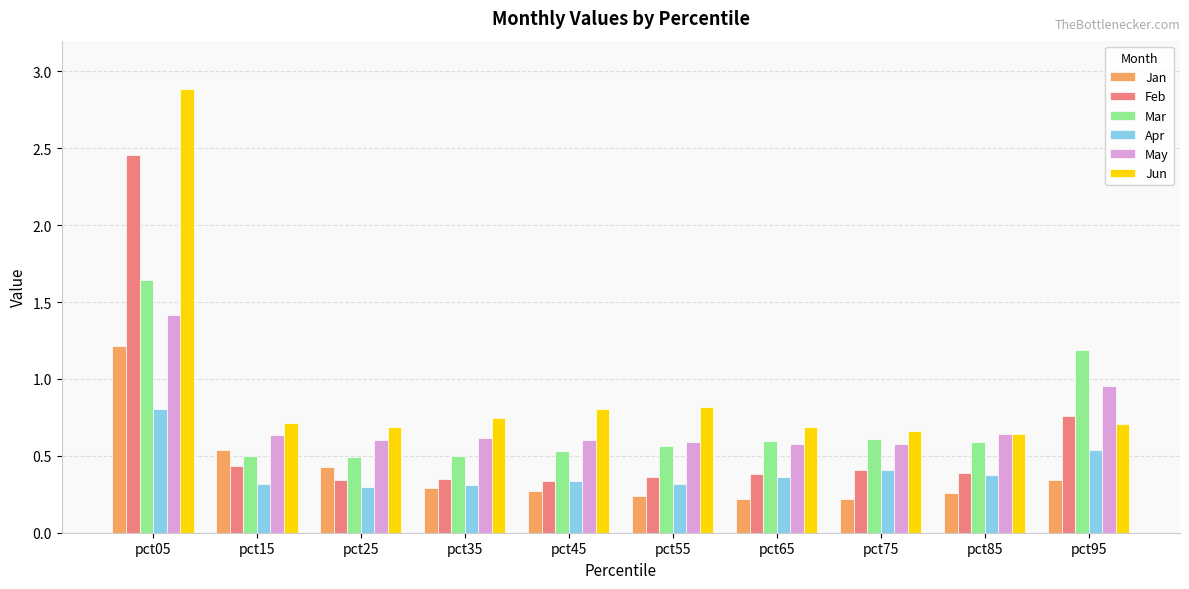

Which category has the highest value in the Jun series?

pct05